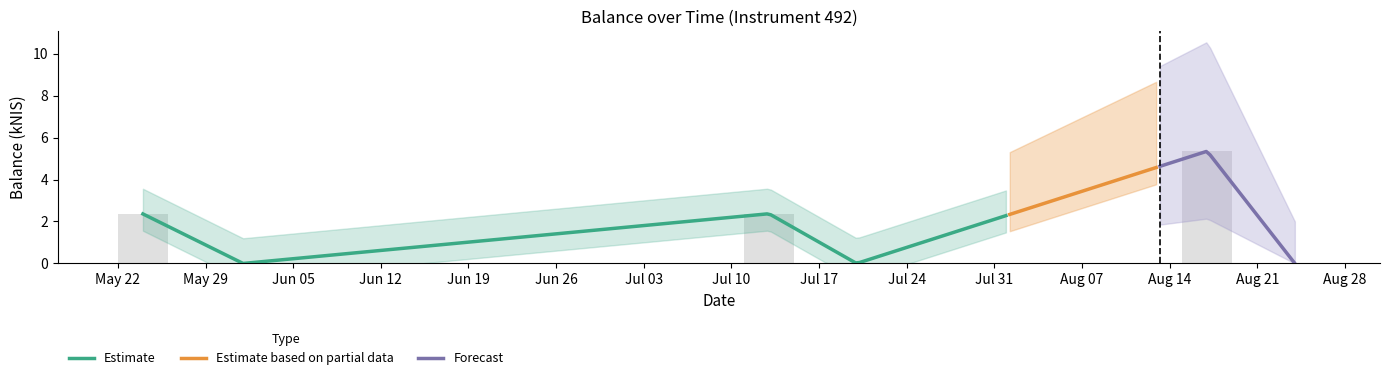

What is the ratio of the value at 2023-08-17 to the value at 2023-07-13?

2.3